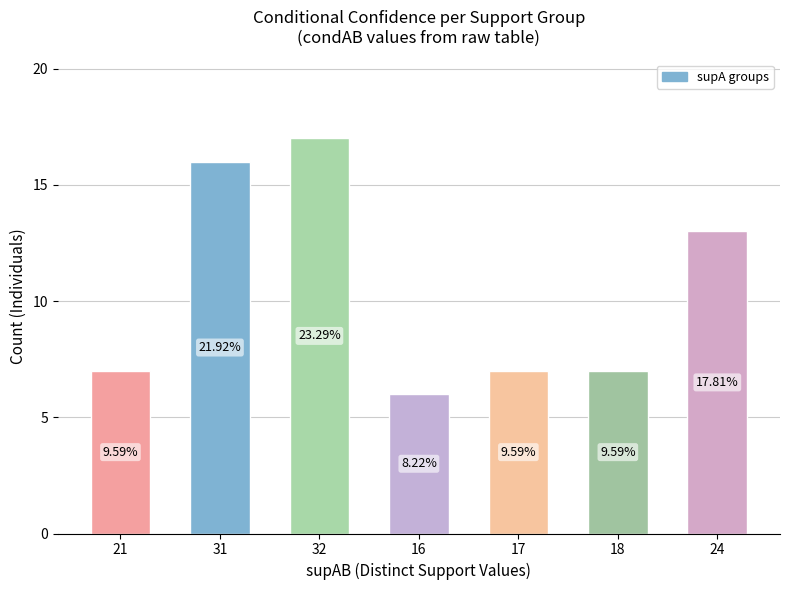

Rank the categories by value from lowest to highest.

16, 21, 17, 18, 24, 31, 32